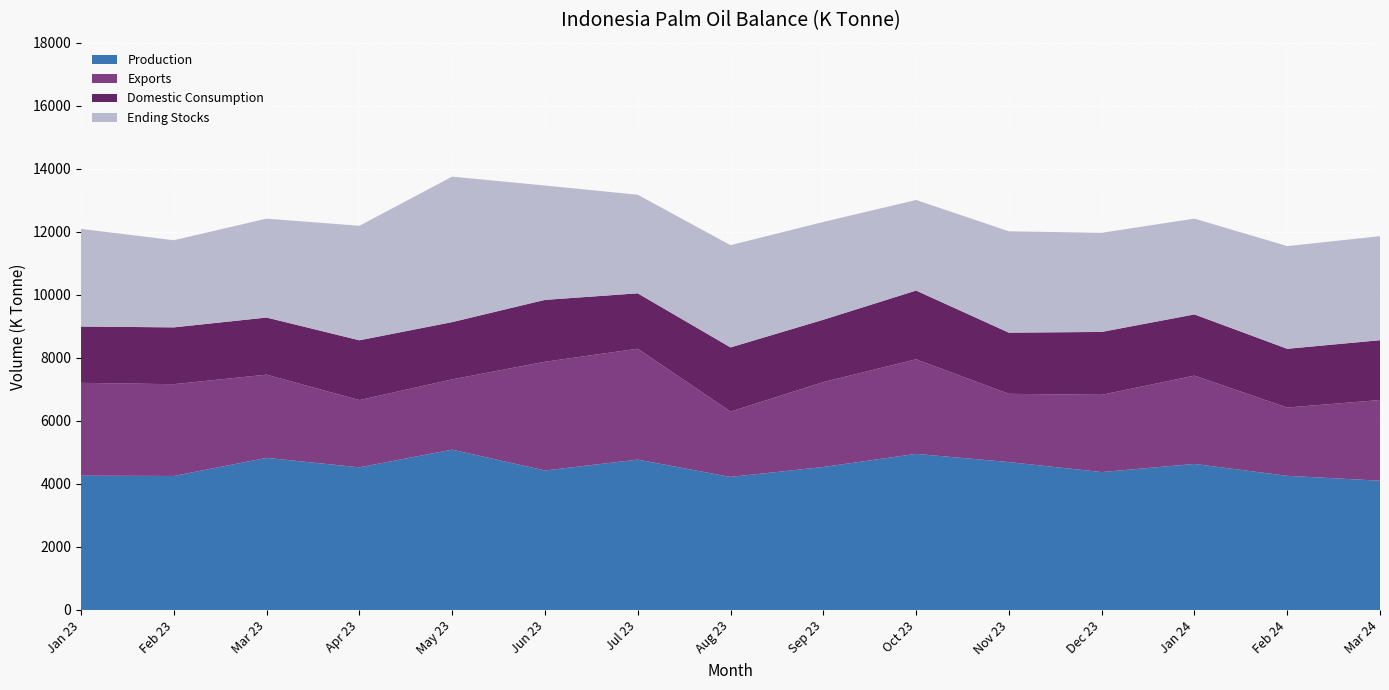

Reading right to left, extract all data points from this chart.

Production: Mar 24=4102	Feb 24=4257	Jan 24=4634	Dec 23=4376	Nov 23=4693	Oct 23=4953	Sep 23=4537	Aug 23=4221	Jul 23=4771	Jun 23=4426	May 23=5087	Apr 23=4526	Mar 23=4826	Feb 23=4252	Jan 23=4261
Exports: Mar 24=2560	Feb 24=2166	Jan 24=2802	Dec 23=2451	Nov 23=2165	Oct 23=3001	Sep 23=2693	Aug 23=2073	Jul 23=3519	Jun 23=3450	May 23=2230	Apr 23=2134	Mar 23=2641	Feb 23=2912	Jan 23=2946
Domestic Consumption: Mar 24=1898	Feb 24=1864	Jan 24=1942	Dec 23=1995	Nov 23=1941	Oct 23=2181	Sep 23=1979	Aug 23=2037	Jul 23=1757	Jun 23=1963	May 23=1817	Apr 23=1897	Mar 23=1812	Feb 23=1803	Jan 23=1786
Ending Stocks: Mar 24=3300	Feb 24=3259	Jan 24=3040	Dec 23=3145	Nov 23=3216	Oct 23=2874	Sep 23=3103	Aug 23=3244	Jul 23=3128	Jun 23=3629	May 23=4616	Apr 23=3633	Mar 23=3138	Feb 23=2765	Jan 23=3099